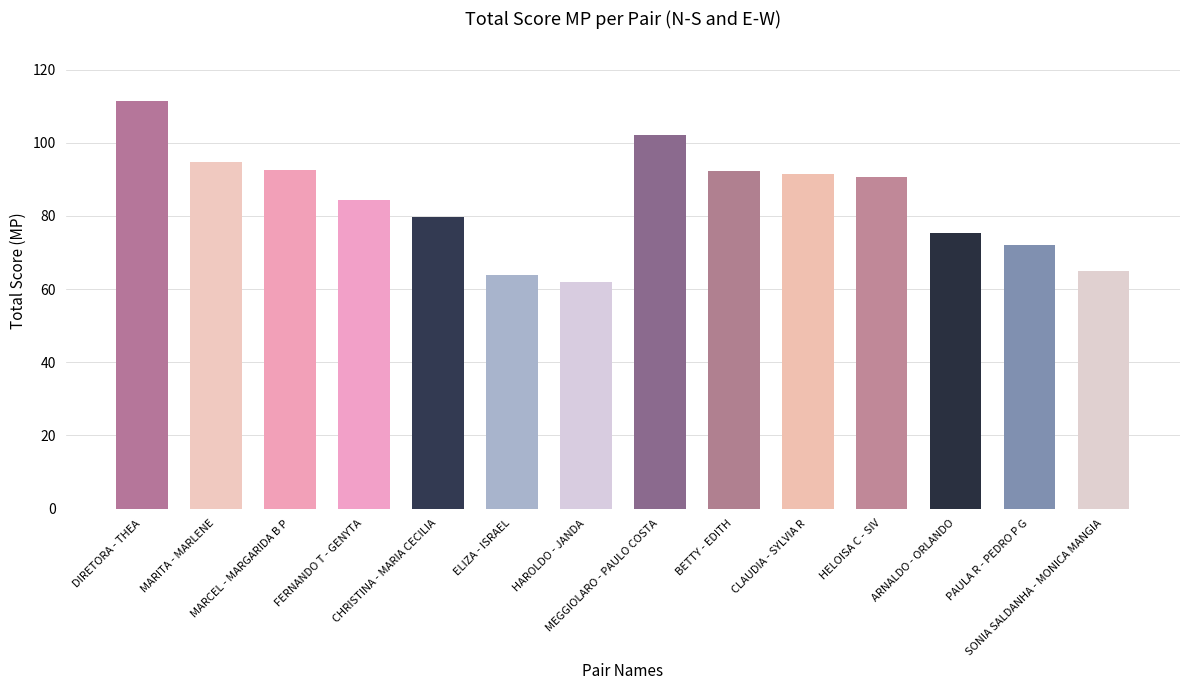

At which label is the value closest to 86?

FERNANDO T - GENYTA